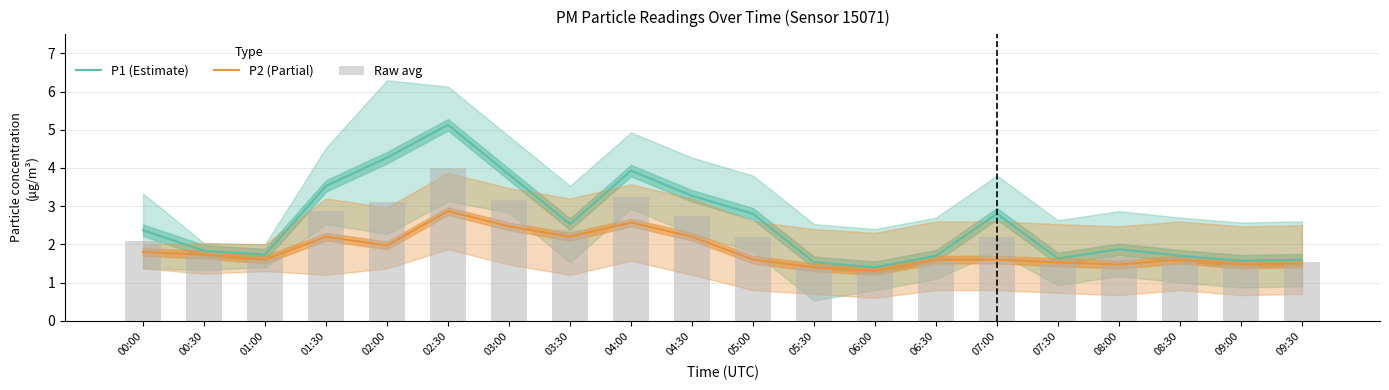

Reading right to left, list all the values displayed in this chart.

P1 (Estimate): 09:30=1.6	09:00=1.6	08:30=1.7	08:00=1.9	07:30=1.6	07:00=2.8	06:30=1.7	06:00=1.4	05:30=1.5	05:00=2.8	04:30=3.3	04:00=3.9	03:30=2.5	03:00=3.8	02:30=5.1	02:00=4.3	01:30=3.5	01:00=1.7	00:30=1.8	00:00=2.4
P2 (Partial): 09:30=1.5	09:00=1.5	08:30=1.6	08:00=1.5	07:30=1.5	07:00=1.6	06:30=1.6	06:00=1.3	05:30=1.4	05:00=1.6	04:30=2.2	04:00=2.6	03:30=2.2	03:00=2.5	02:30=2.9	02:00=2.0	01:30=2.2	01:00=1.6	00:30=1.7	00:00=1.8
Raw avg: 09:30=1.6	09:00=1.5	08:30=1.6	08:00=1.7	07:30=1.6	07:00=2.2	06:30=1.6	06:00=1.4	05:30=1.5	05:00=2.2	04:30=2.7	04:00=3.2	03:30=2.4	03:00=3.2	02:30=4.0	02:00=3.1	01:30=2.9	01:00=1.7	00:30=1.8	00:00=2.1